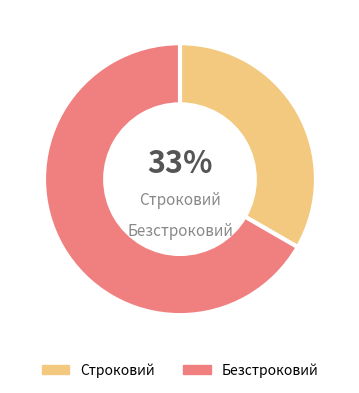

Is the sum of Строковий and Безстроковий greater than half?

Yes